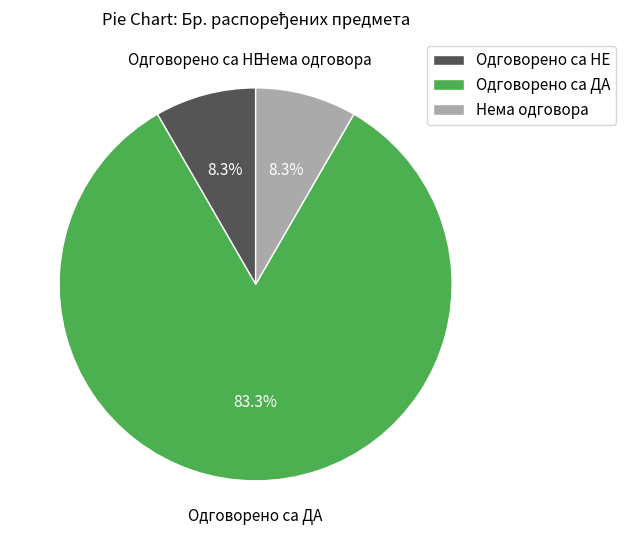

The Одговорено са ДА slice represents 94% of the pie. True or false?

False